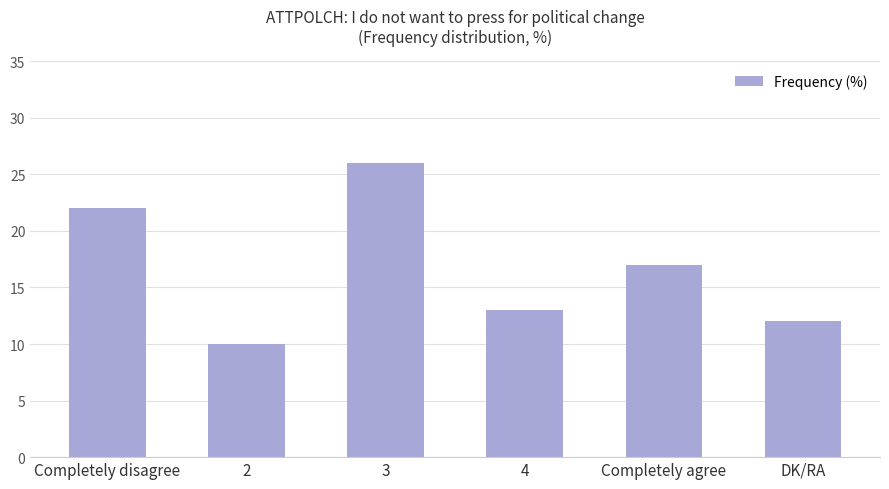

How many values are below 17?

3